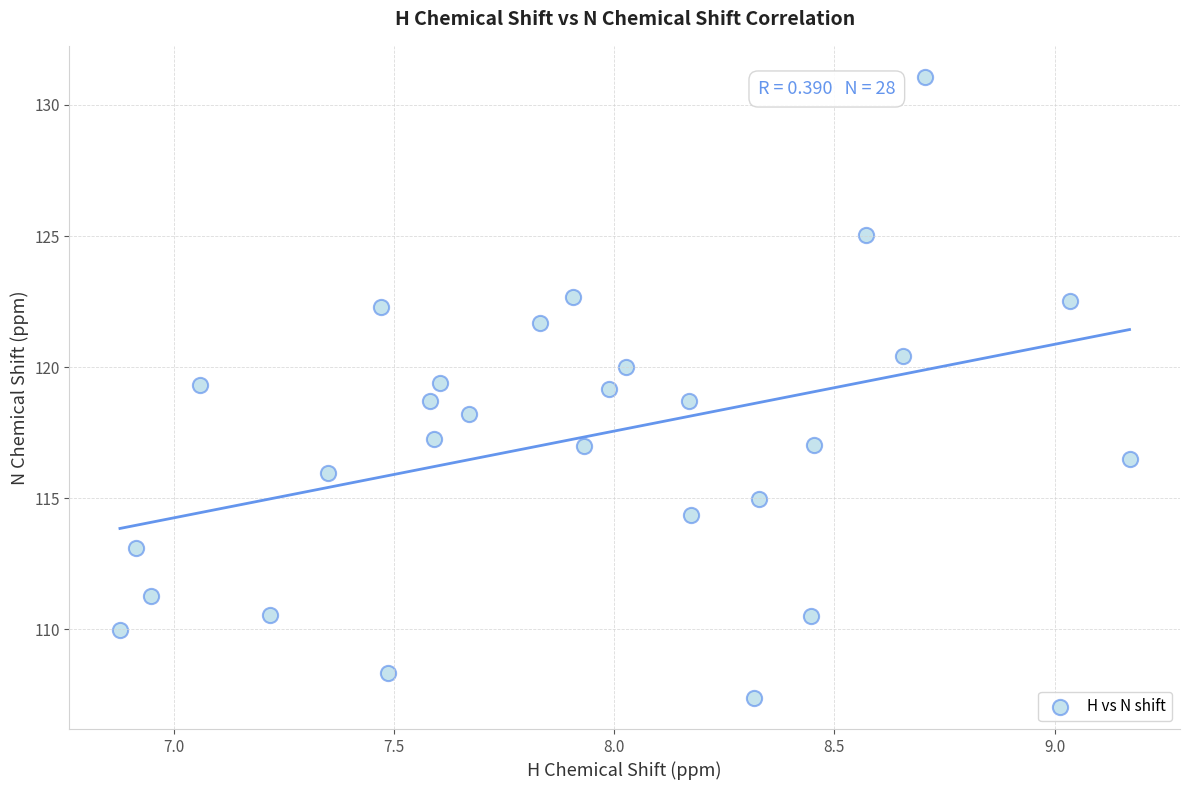

What is the range of Y values (max minus min)?

23.7